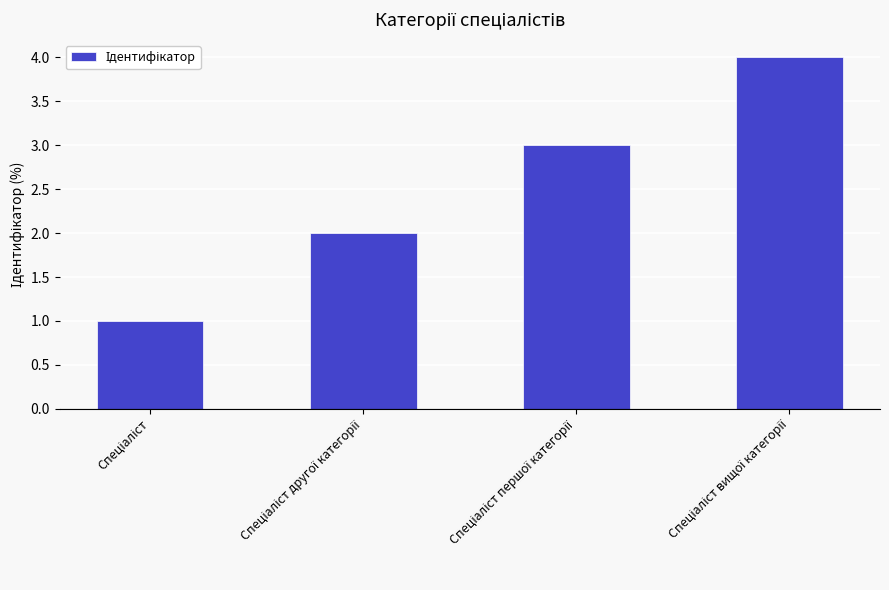

What is the difference between the maximum and minimum values?

3